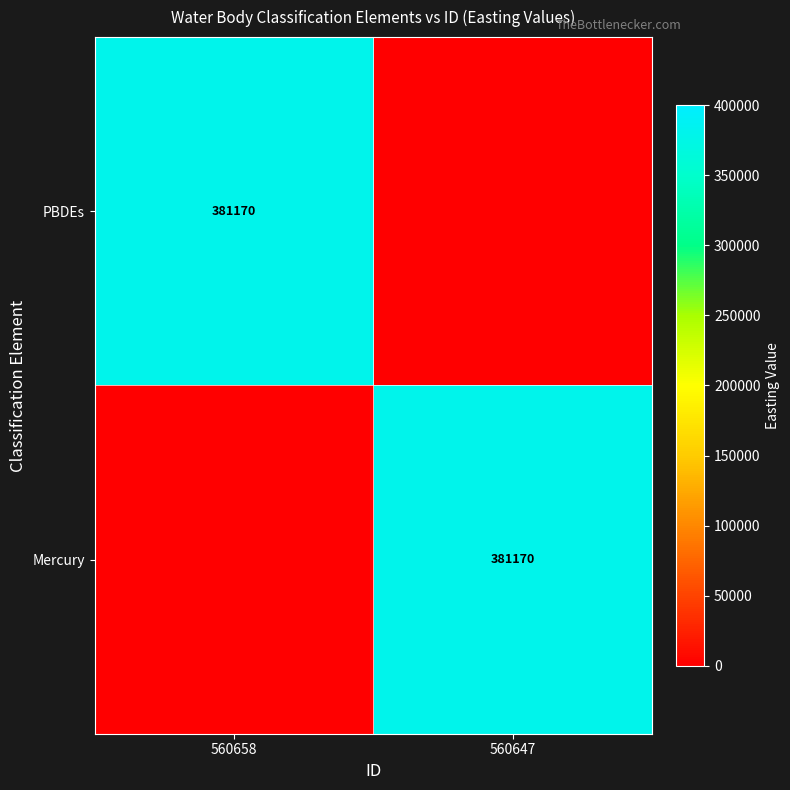

Is it true that PBDEs equals 381170 at 560658?

True